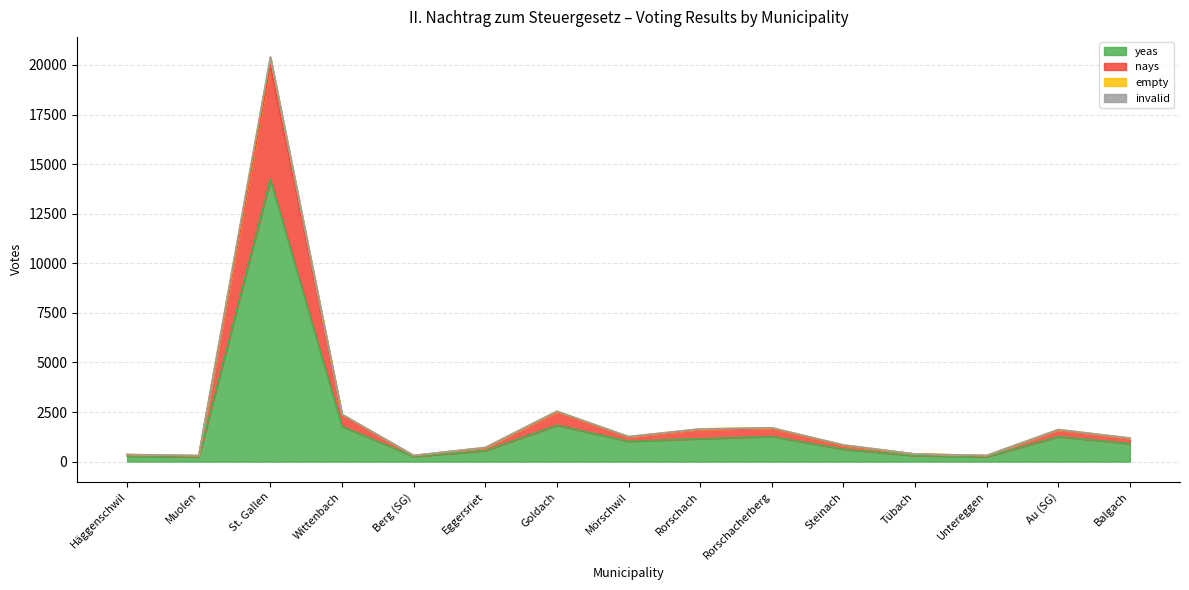

At which category is the sum across all series the highest?

St. Gallen